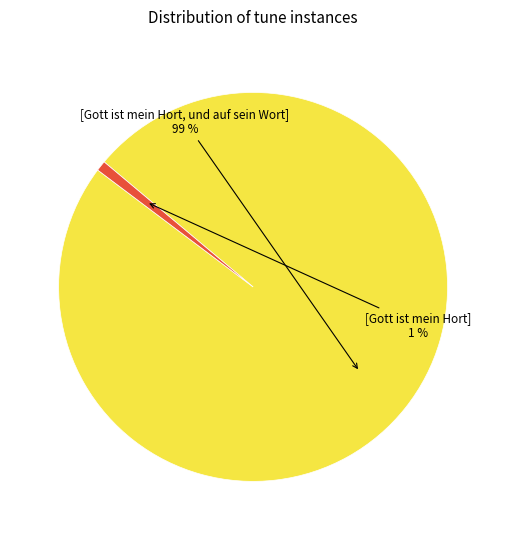

To the nearest percent, what is the difference between the largest and smallest slice percentages?

98%